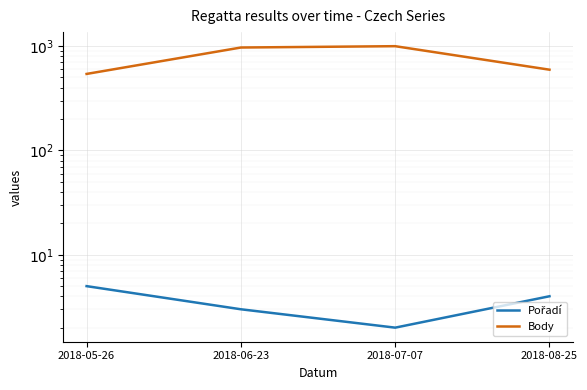

What is the label of the 4th point from the left?

2018-08-25